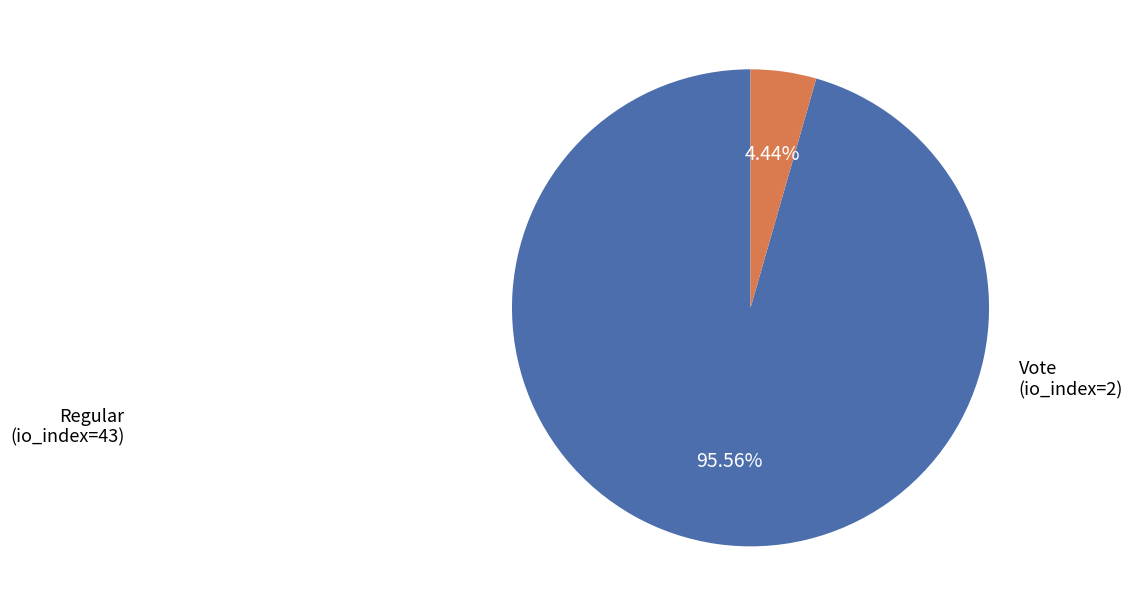

How many segments does this pie chart have?

2